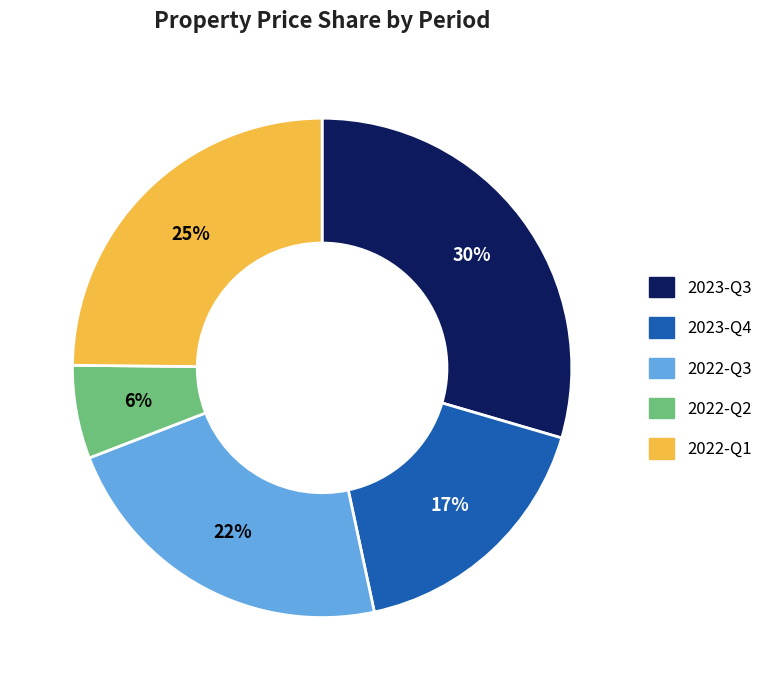

To the nearest percent, what is the average slice percentage?

20%